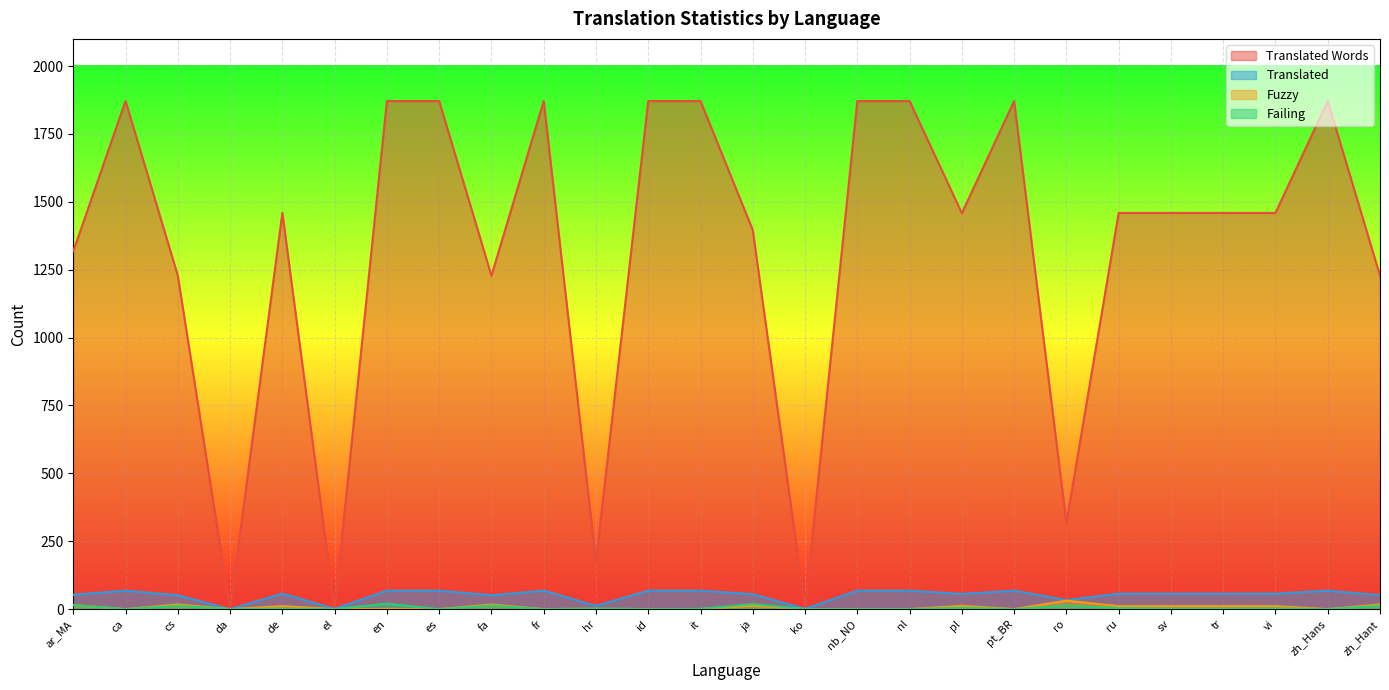

What is the maximum value for translated_words?

1871